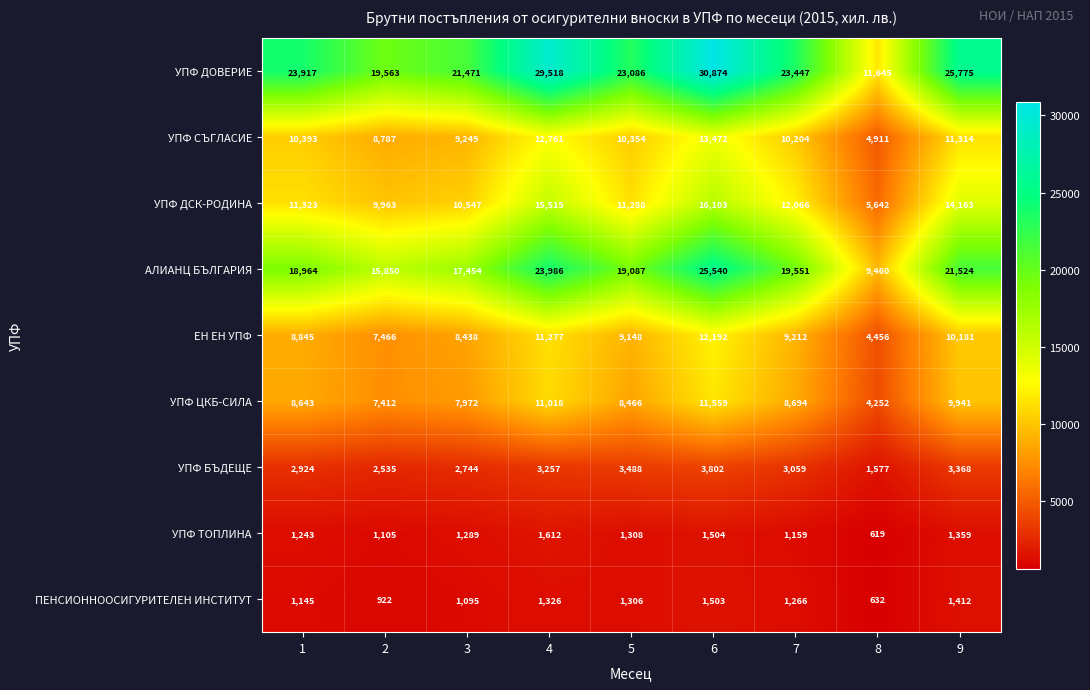

At which label is АЛИАНЦ БЪЛГАРИЯ closest to 17500?

3